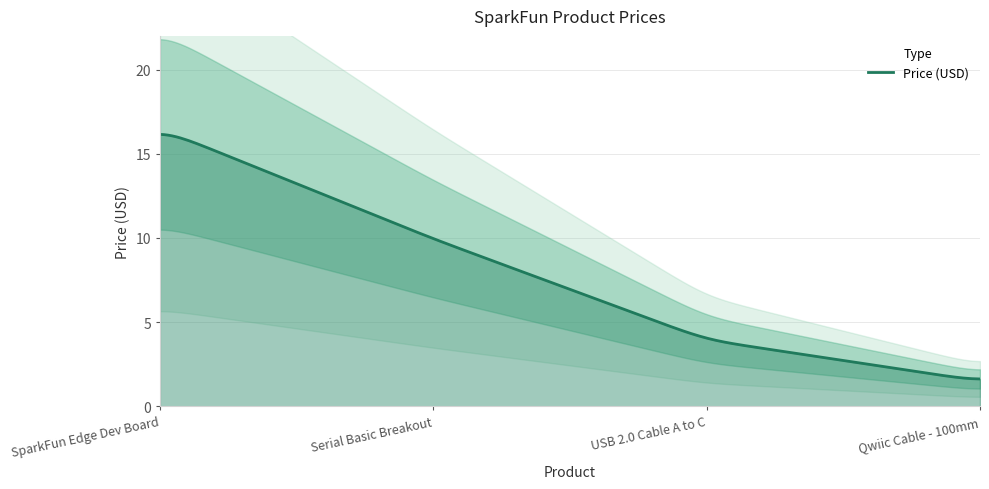

Reading right to left, extract all data points from this chart.

Qwiic Cable - 100mm=1.5	USB 2.0 Cable A to C=4.0	Serial Basic Breakout=9.9	SparkFun Edge Dev Board=16.5